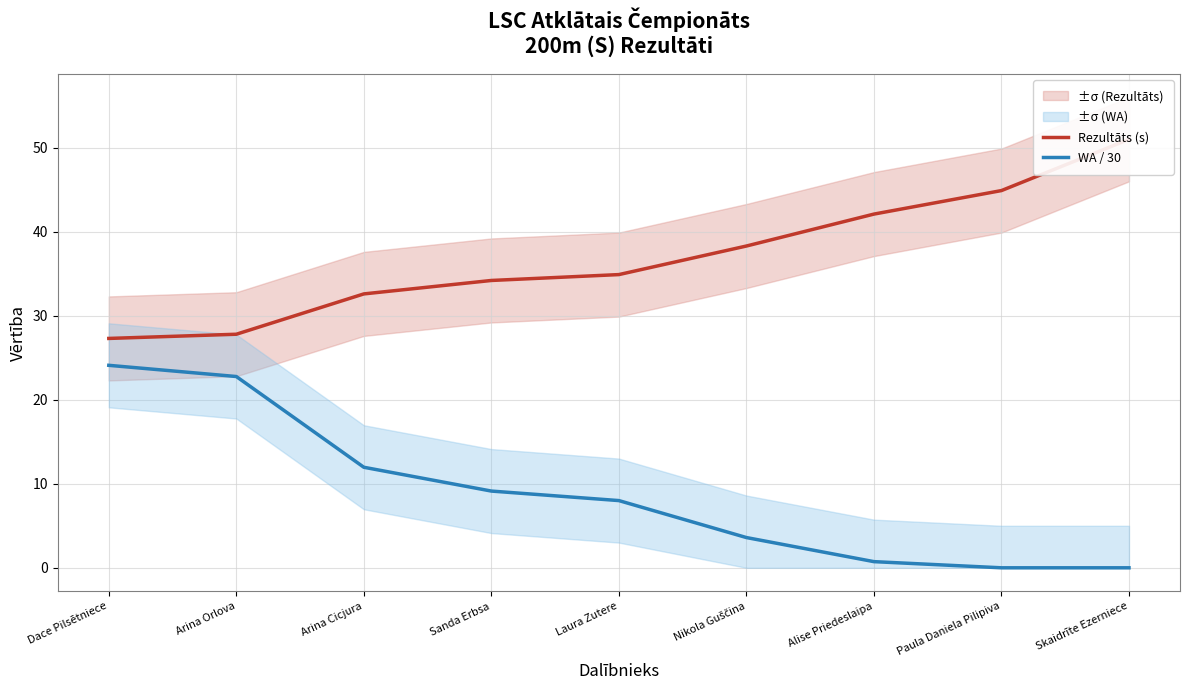

True or false: Rezultāts (s) and WA / 30 cross at least once.

False